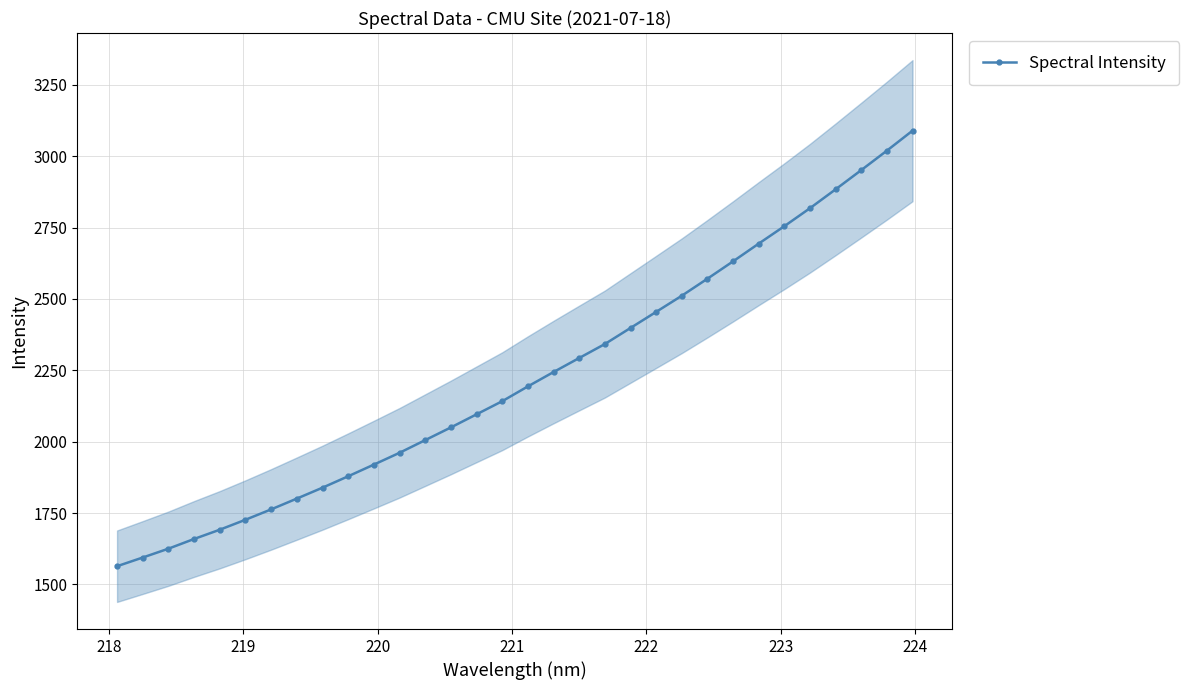

What is the difference between the maximum and minimum values?

1525.3